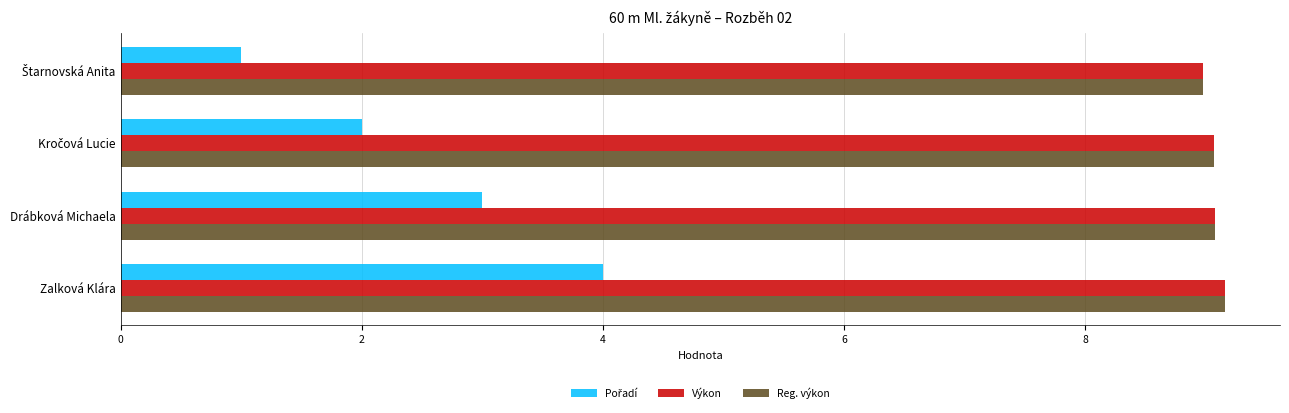

At which category is the sum across all series the highest?

Zalková Klára